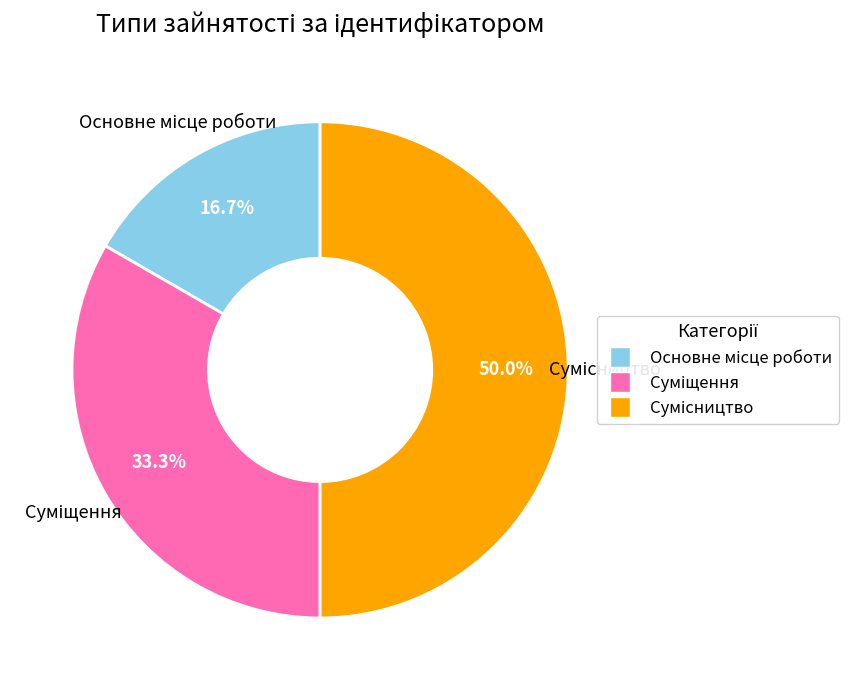

Combined, do Основне місце роботи and Сумісництво account for over 50%?

Yes